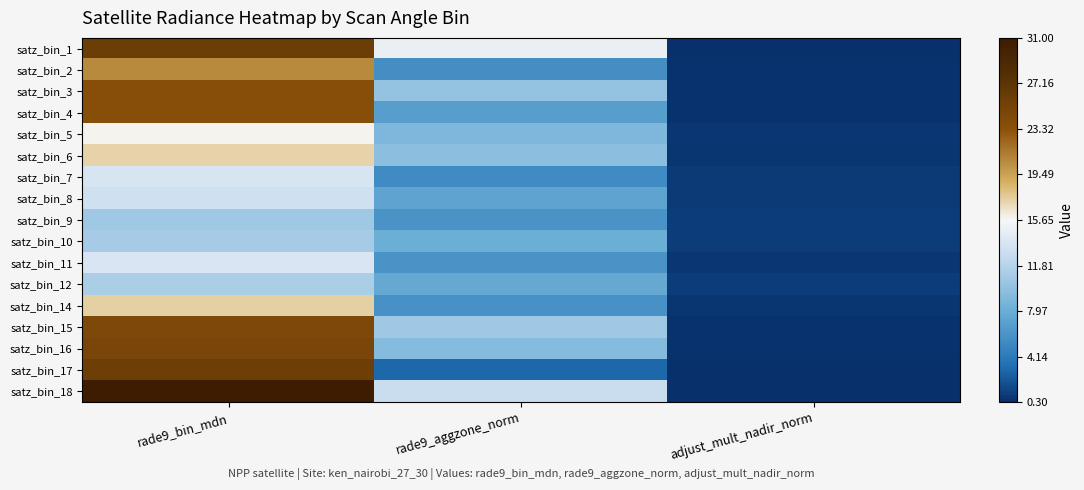

What is the maximum value shown in the chart?

30.8